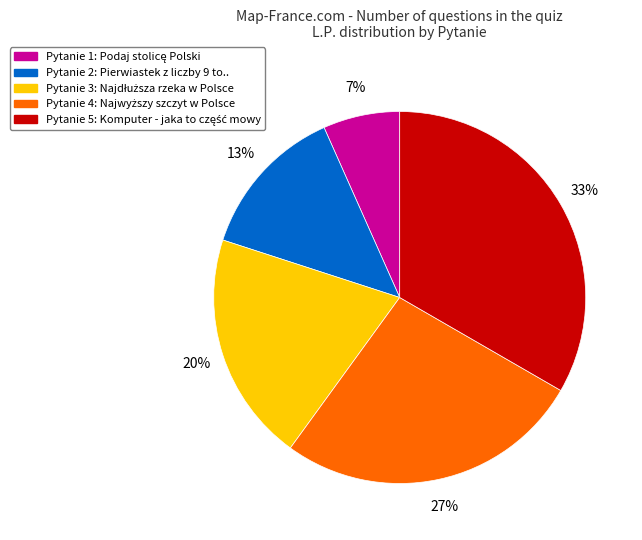

Is there a majority slice in this chart?

No